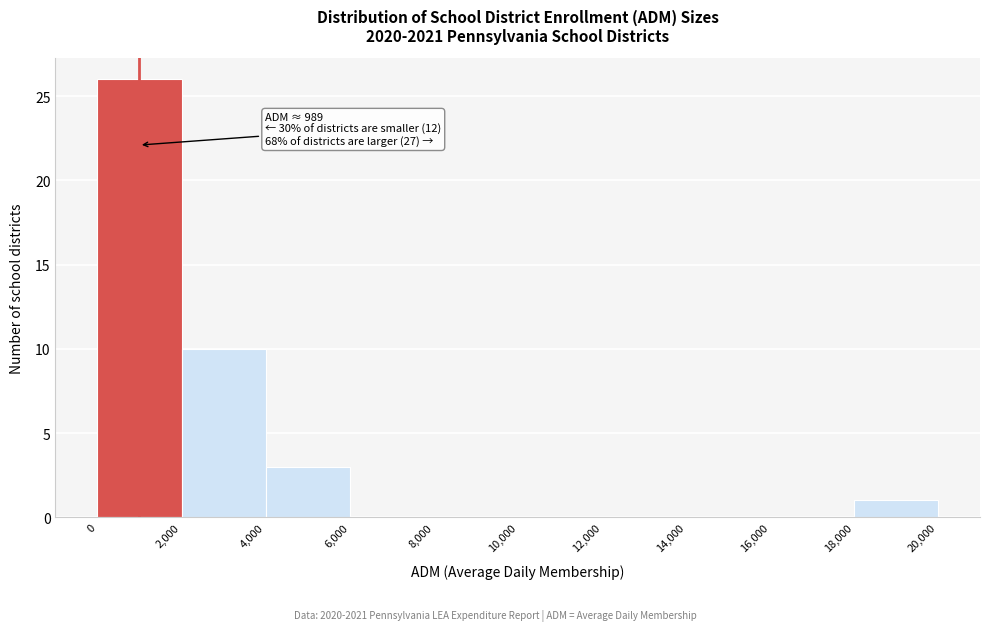

Over which range of the x-axis is the bar tallest?

0 to 2,000